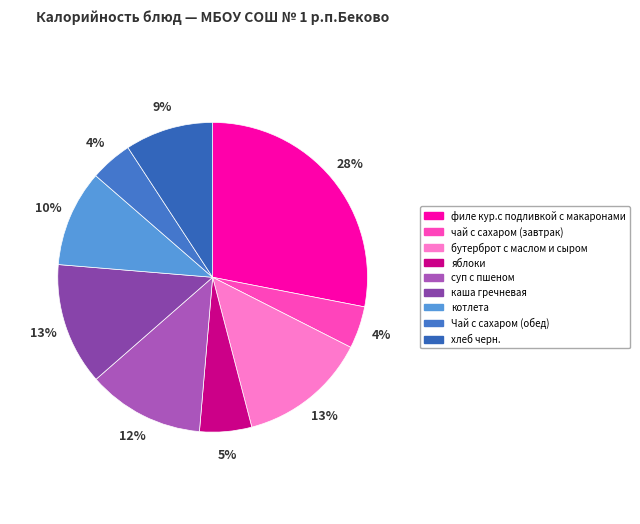

Between яблоки and филе кур.с подливкой с макаронами, which is larger?

филе кур.с подливкой с макаронами